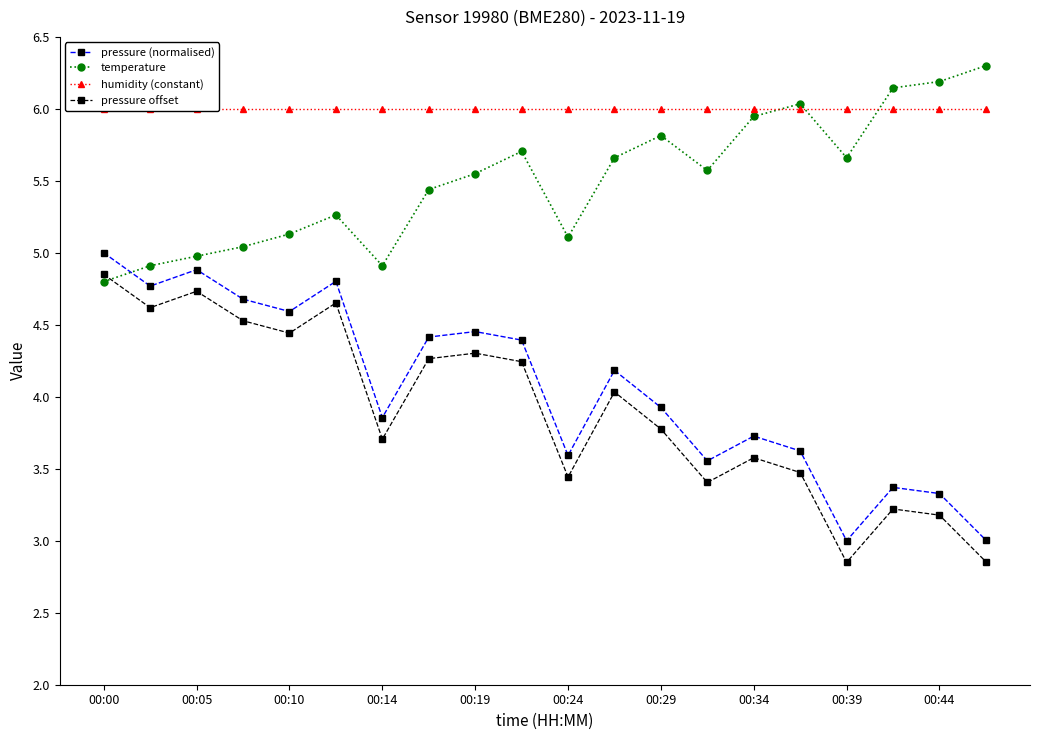

How many interior local valleys does the pressure (normalised) series have?

6